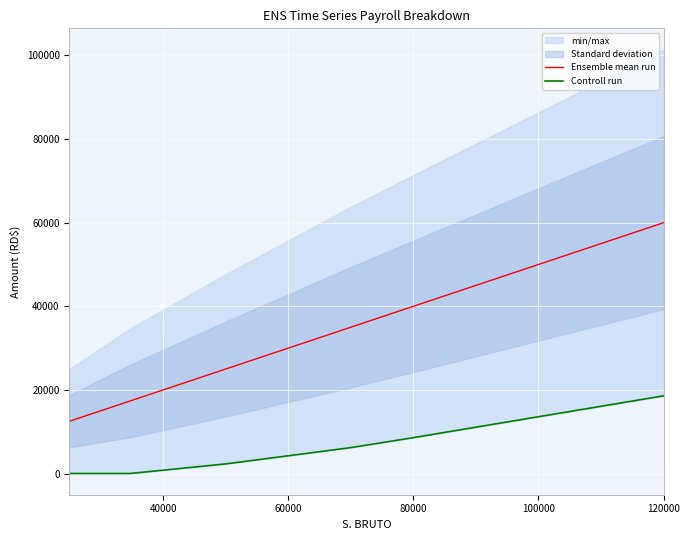

Is it true that Ensemble mean run equals 57489 at 80000?

False